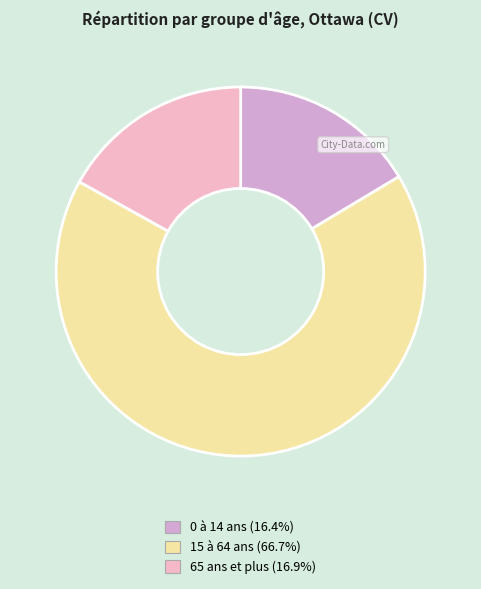

What percentage is the 65 ans et plus slice, to the nearest percent?

17%